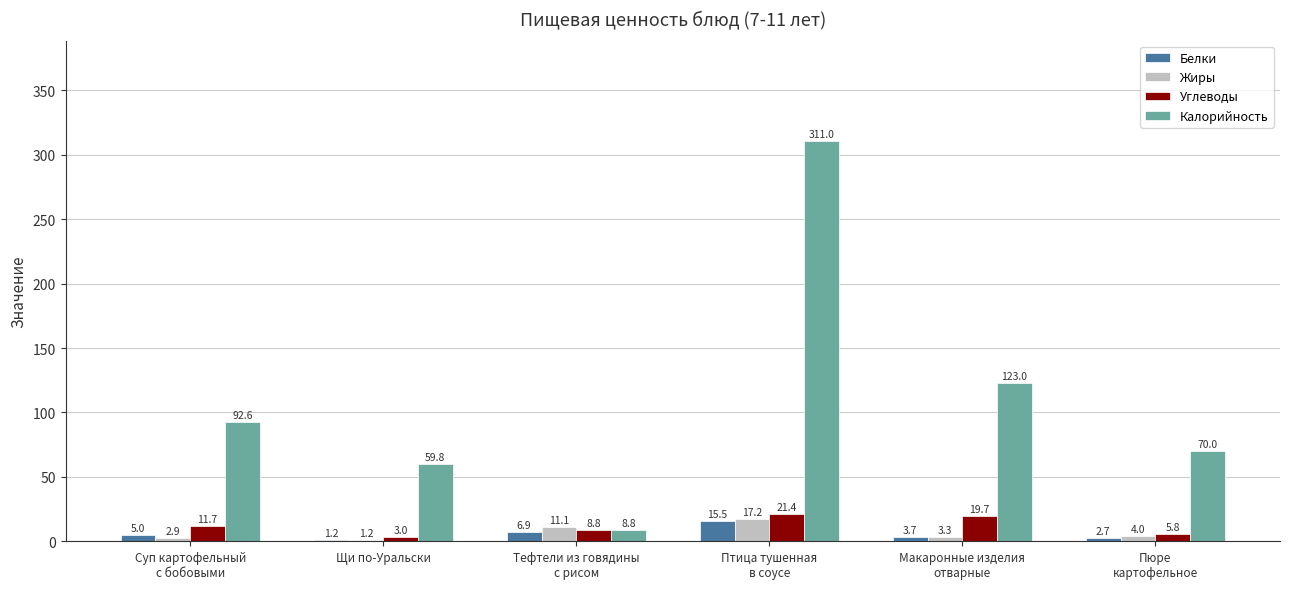

Where does the Калорийность series first go above 92?

Суп картофельный
с бобовыми